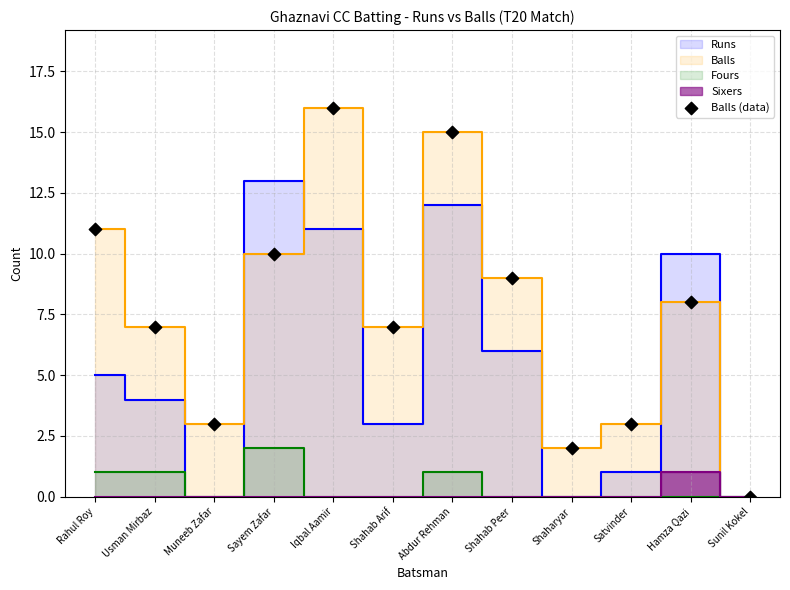

What is the average Y value?

8